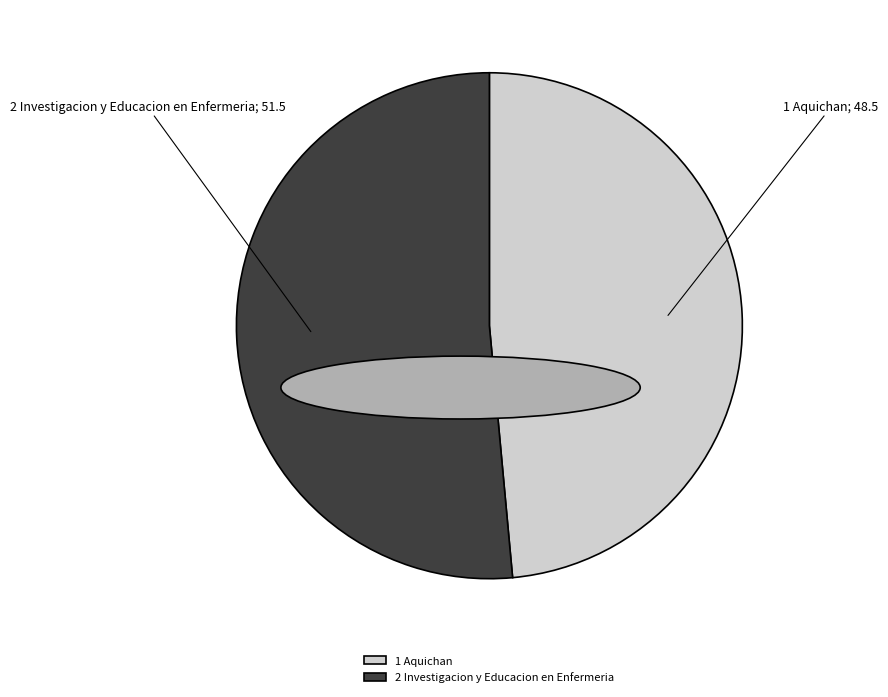

Does any single category account for the majority?

Yes